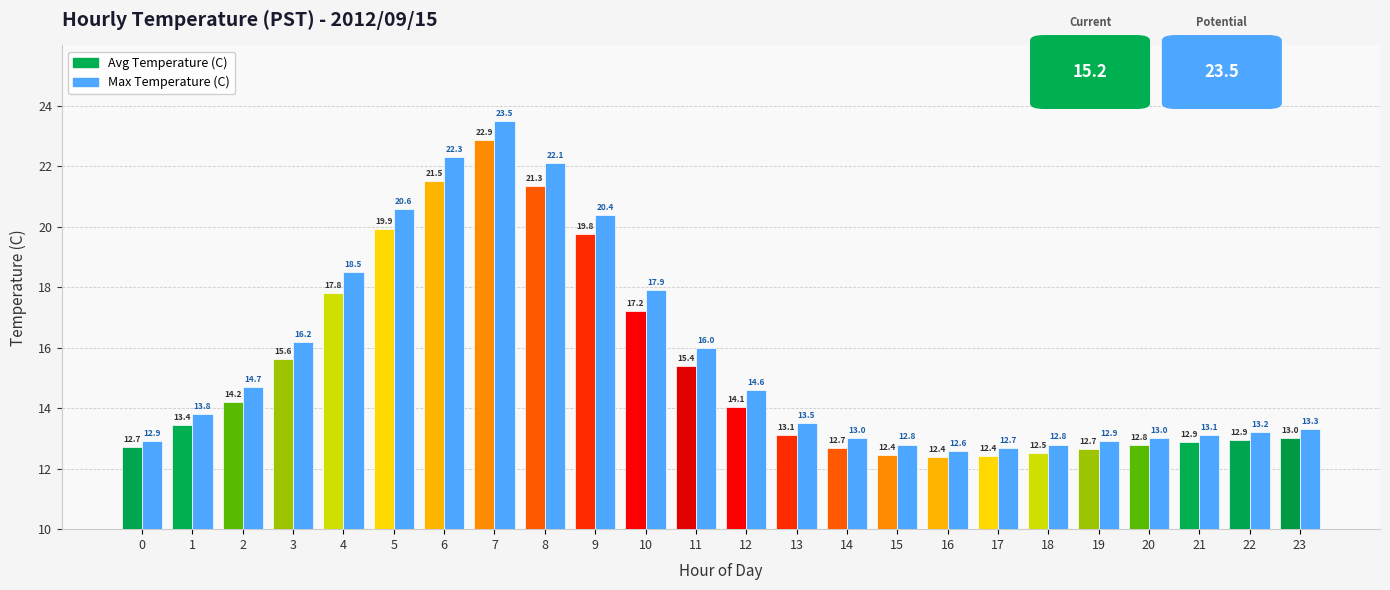

At which label is Avg Temperature (C) closest to 17?

10